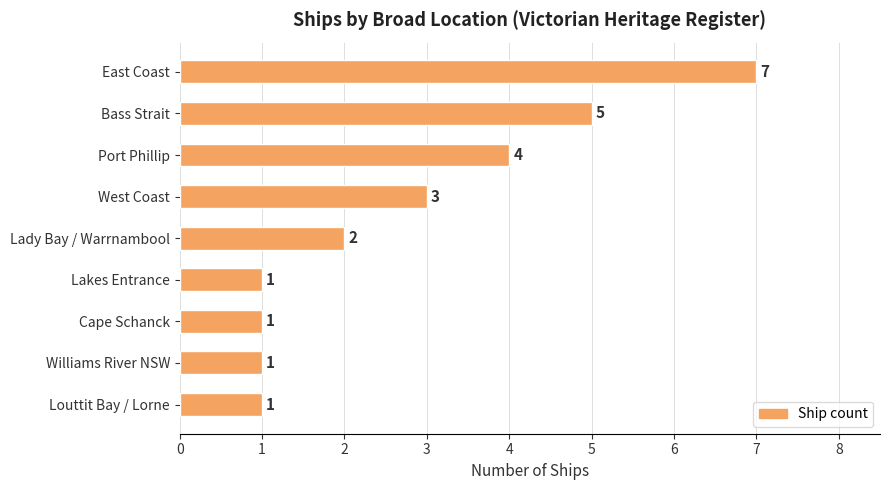

What is the difference between the maximum and second lowest values?

6